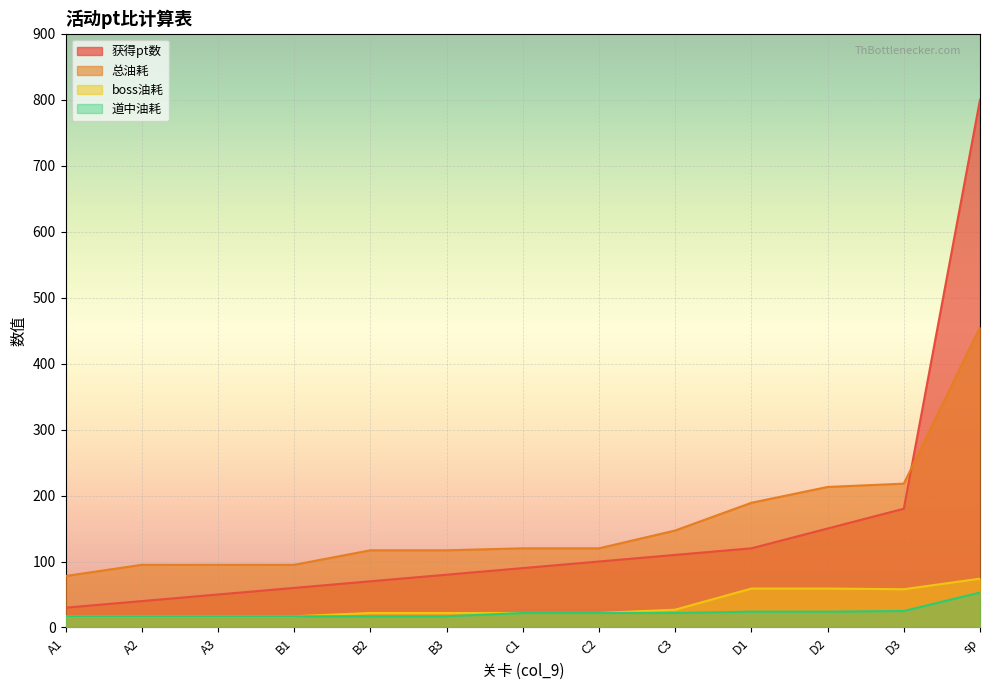

Is the value of 总油耗 at A3 greater than the value of 道中油耗 at A3?

Yes